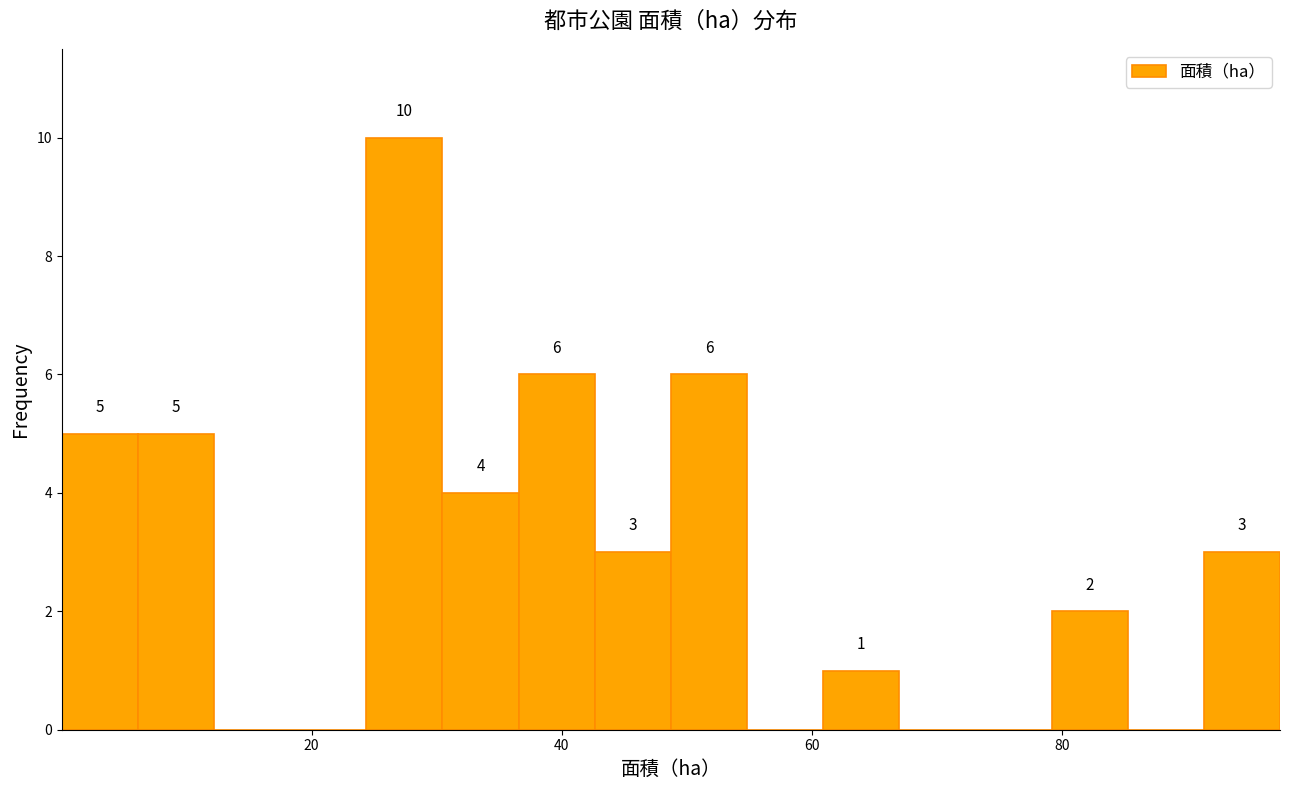

Around what value on the x-axis is the tallest bar? Give the approximate position of its centre, as read against the axis.

28